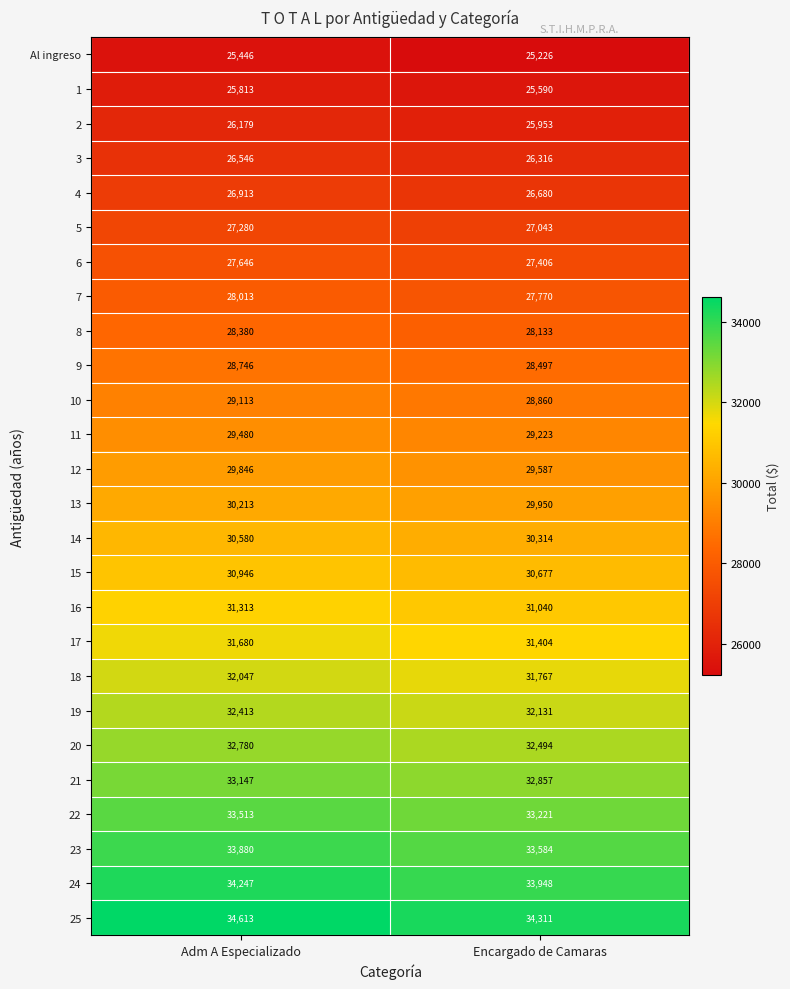

What is the difference between the highest and lowest values at Adm A Especializado?

9167